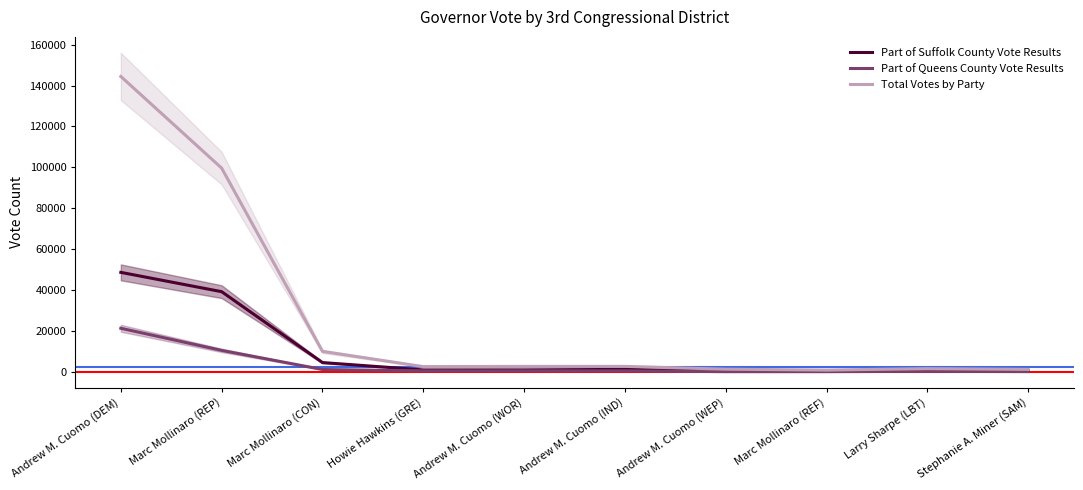

How many interior local peaks does the Total Votes by Party series have?

2